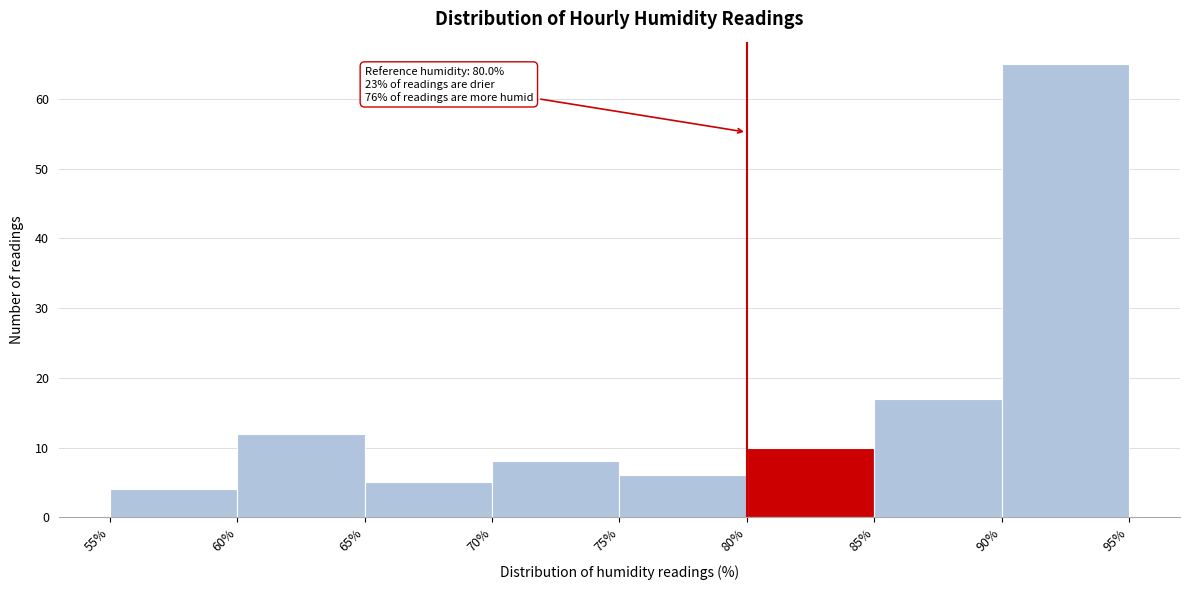

Over which range of the x-axis is the bar tallest?

90% to 95%